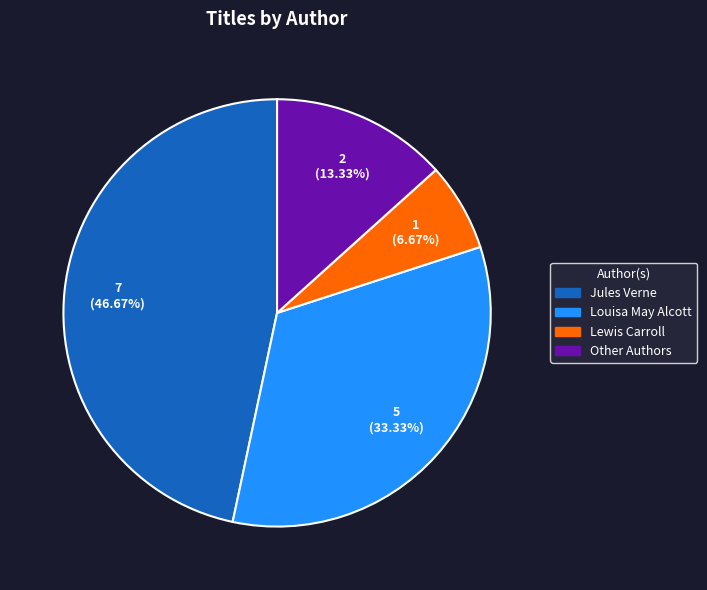

Count the number of slices in the pie.

4